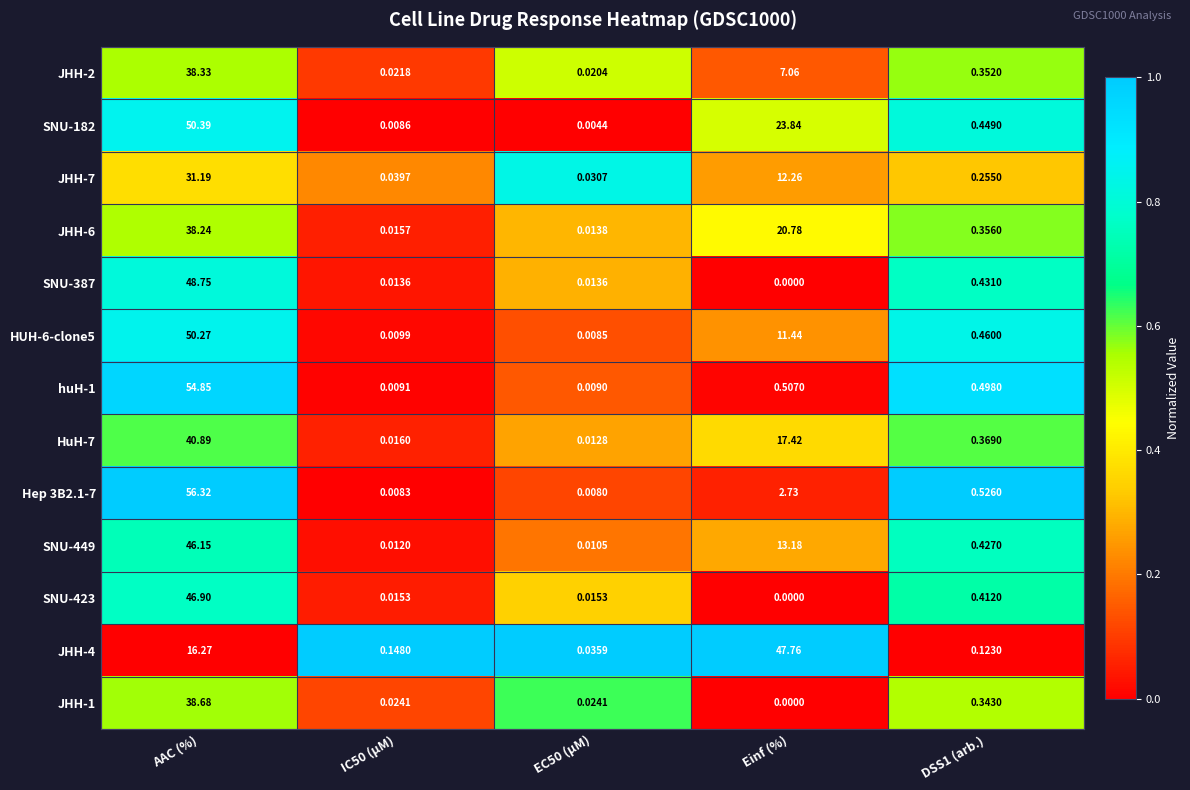

Count the number of data series in this chart.

13